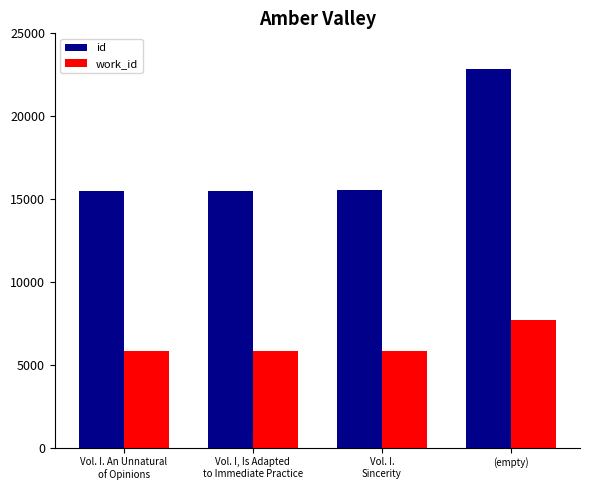

What is the average value of the id series?

17354